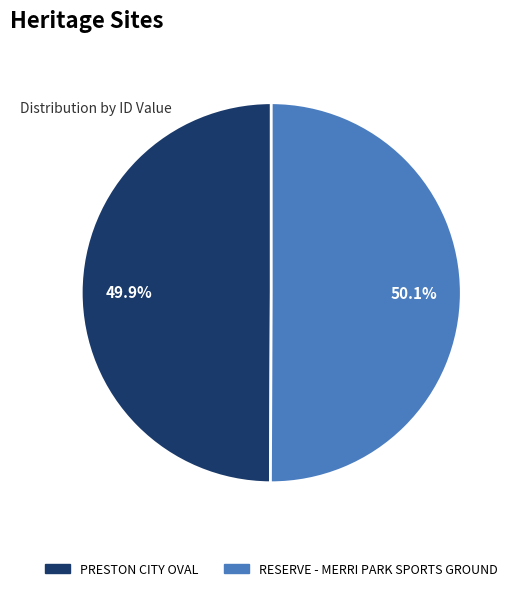

Combined, what portion of the pie is PRESTON CITY OVAL and RESERVE - MERRI PARK SPORTS GROUND?

100.0%